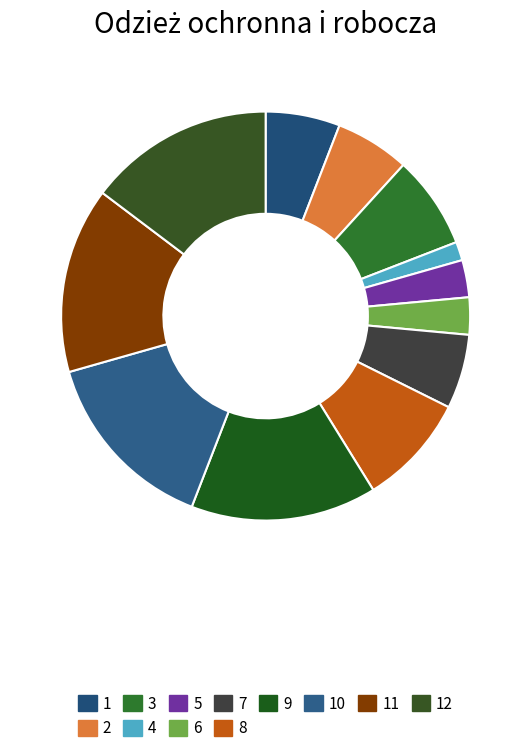

Which slice is the smallest?

4